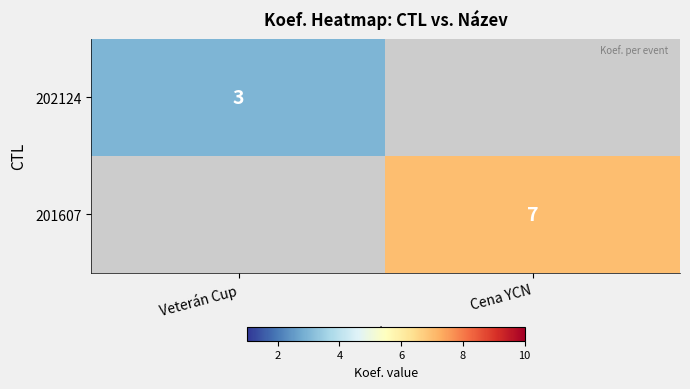

The 201607 series shows 3 at Cena YCN. True or false?

False